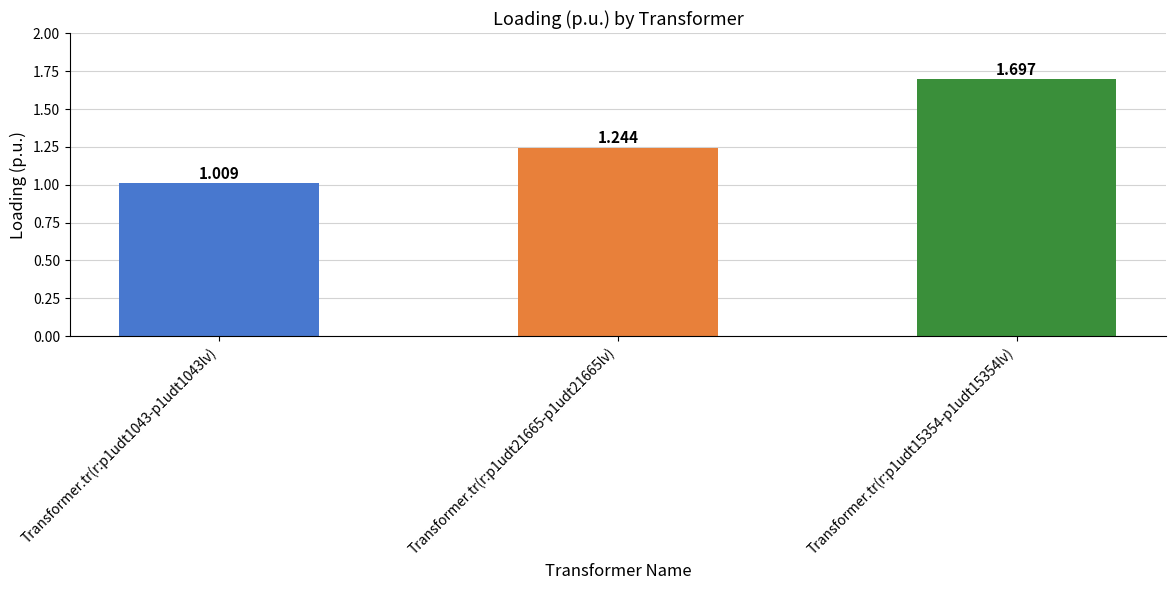

Between Transformer.tr(r:p1udt1043-p1udt1043lv) and Transformer.tr(r:p1udt21665-p1udt21665lv), which is larger?

Transformer.tr(r:p1udt21665-p1udt21665lv)